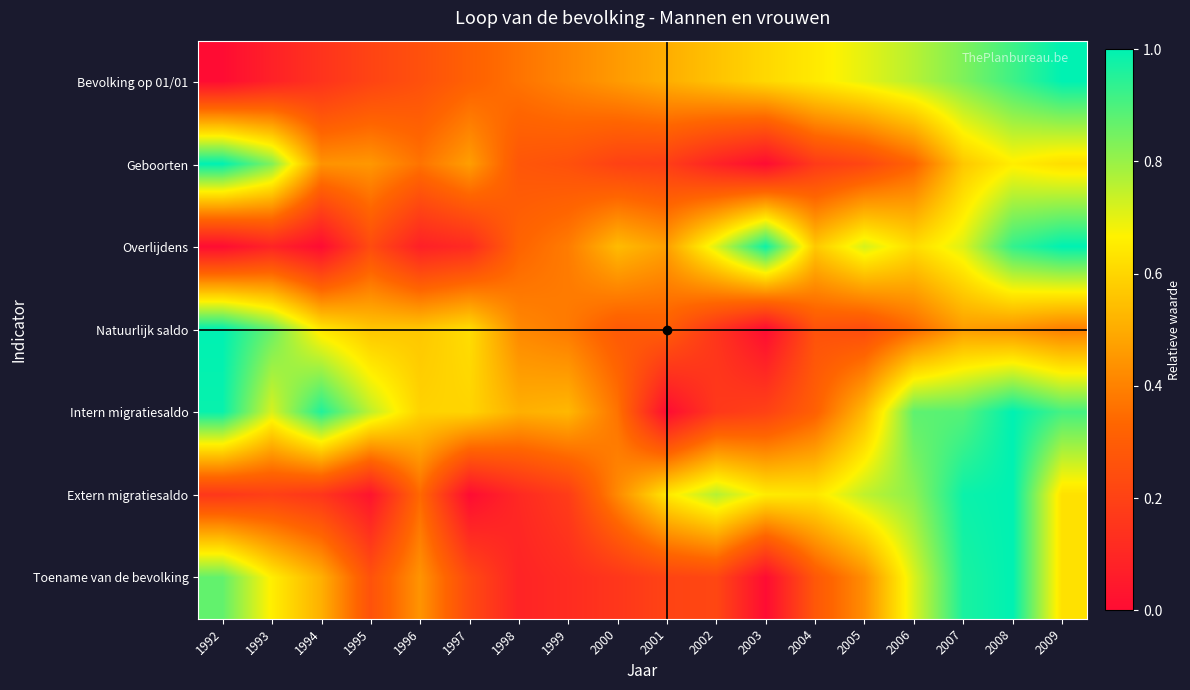

Reading right to left, extract all data points from this chart.

Bevolking op 01/01: 2009=1.0	2008=0.9	2007=0.8	2006=0.8	2005=0.7	2004=0.6	2003=0.6	2002=0.6	2001=0.5	2000=0.5	1999=0.4	1998=0.4	1997=0.3	1996=0.3	1995=0.2	1994=0.1	1993=0.1	1992=0.0
Geboorten: 2009=0.6	2008=0.7	2007=0.6	2006=0.3	2005=0.2	2004=0.2	2003=0.0	2002=0.1	2001=0.2	2000=0.2	1999=0.3	1998=0.3	1997=0.5	1996=0.4	1995=0.5	1994=0.4	1993=0.8	1992=1.0
Overlijdens: 2009=1.0	2008=0.9	2007=0.7	2006=0.6	2005=0.7	2004=0.6	2003=1.0	2002=0.7	2001=0.5	2000=0.5	1999=0.4	1998=0.3	1997=0.1	1996=0.1	1995=0.2	1994=0.0	1993=0.1	1992=0.0
Natuurlijk saldo: 2009=0.4	2008=0.4	2007=0.5	2006=0.3	2005=0.2	2004=0.3	2003=0.0	2002=0.2	2001=0.3	2000=0.3	1999=0.4	1998=0.4	1997=0.6	1996=0.6	1995=0.6	1994=0.6	1993=0.9	1992=1.0
Intern migratiesaldo: 2009=0.9	2008=1.0	2007=0.9	2006=0.9	2005=0.5	2004=0.3	2003=0.2	2002=0.2	2001=0.0	2000=0.4	1999=0.5	1998=0.5	1997=0.6	1996=0.6	1995=0.8	1994=1.0	1993=0.7	1992=1.0
Extern migratiesaldo: 2009=0.6	2008=1.0	2007=1.0	2006=0.8	2005=0.7	2004=0.6	2003=0.7	2002=0.8	2001=0.6	2000=0.4	1999=0.2	1998=0.1	1997=0.0	1996=0.3	1995=0.0	1994=0.2	1993=0.2	1992=0.2
Toename van de bevolking: 2009=0.6	2008=1.0	2007=1.0	2006=0.7	2005=0.4	2004=0.3	2003=0.0	2002=0.2	2001=0.2	2000=0.2	1999=0.1	1998=0.1	1997=0.2	1996=0.4	1995=0.3	1994=0.5	1993=0.7	1992=0.9